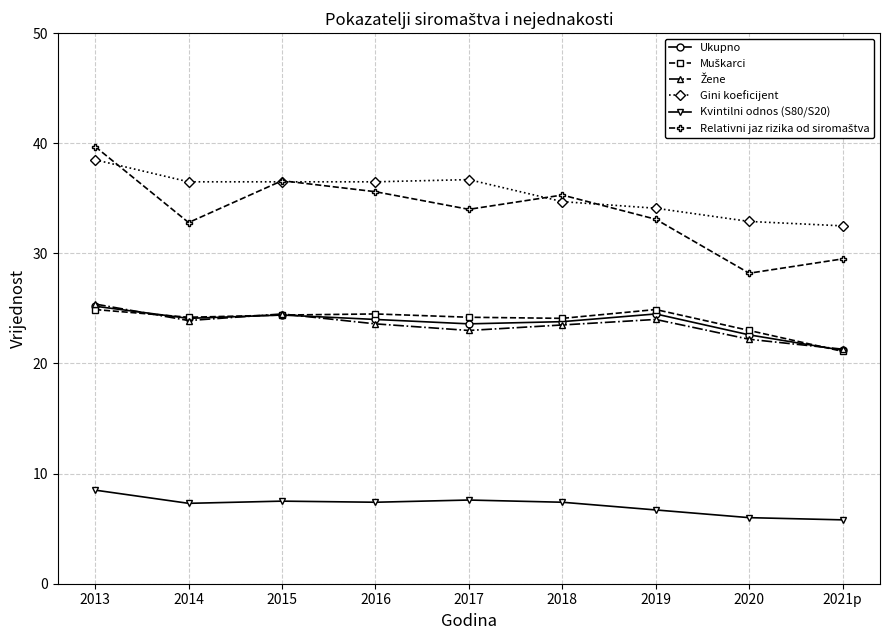

True or false: Ukupno and Gini koeficijent intersect in this chart.

False